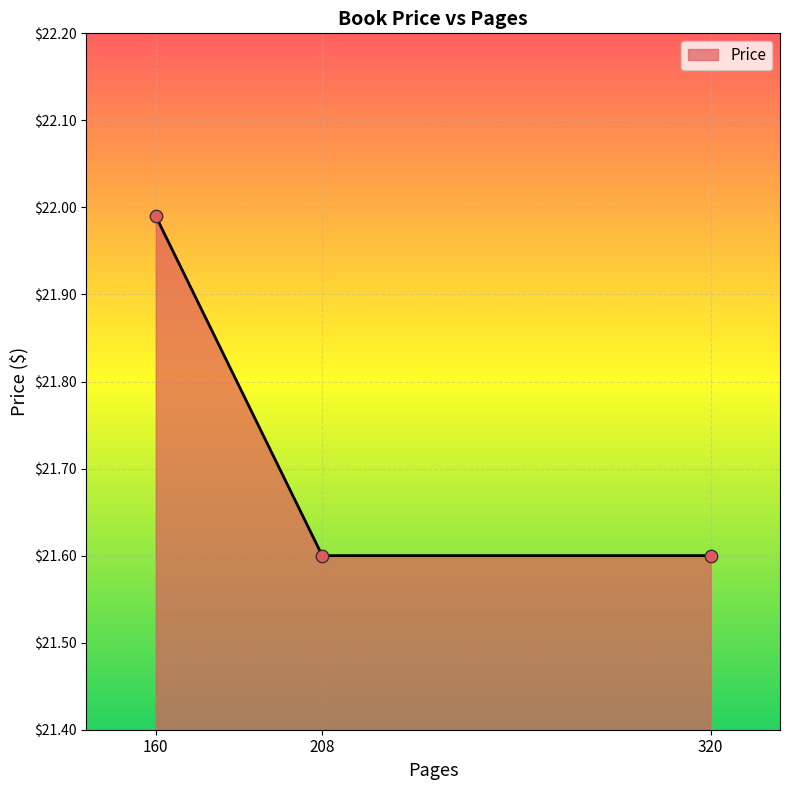

What is the change in value from 160 to 208?

-0.4